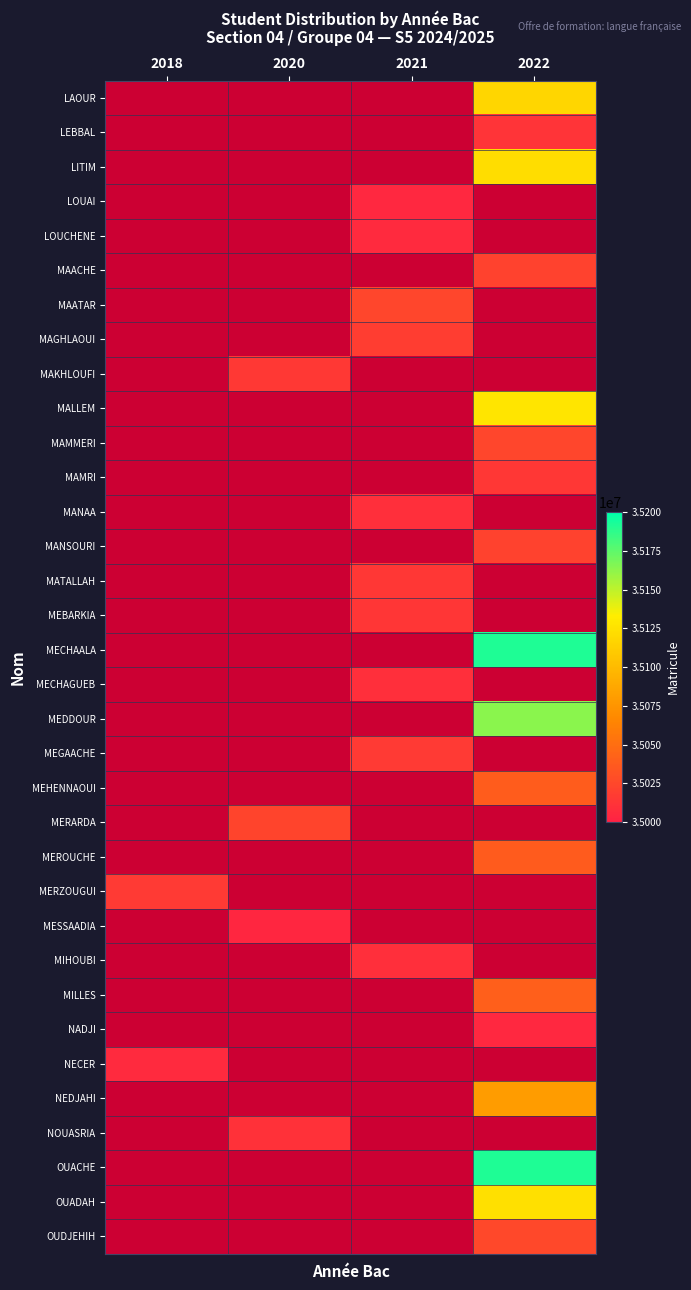

At which category does the chart reach its peak across all series?

2022